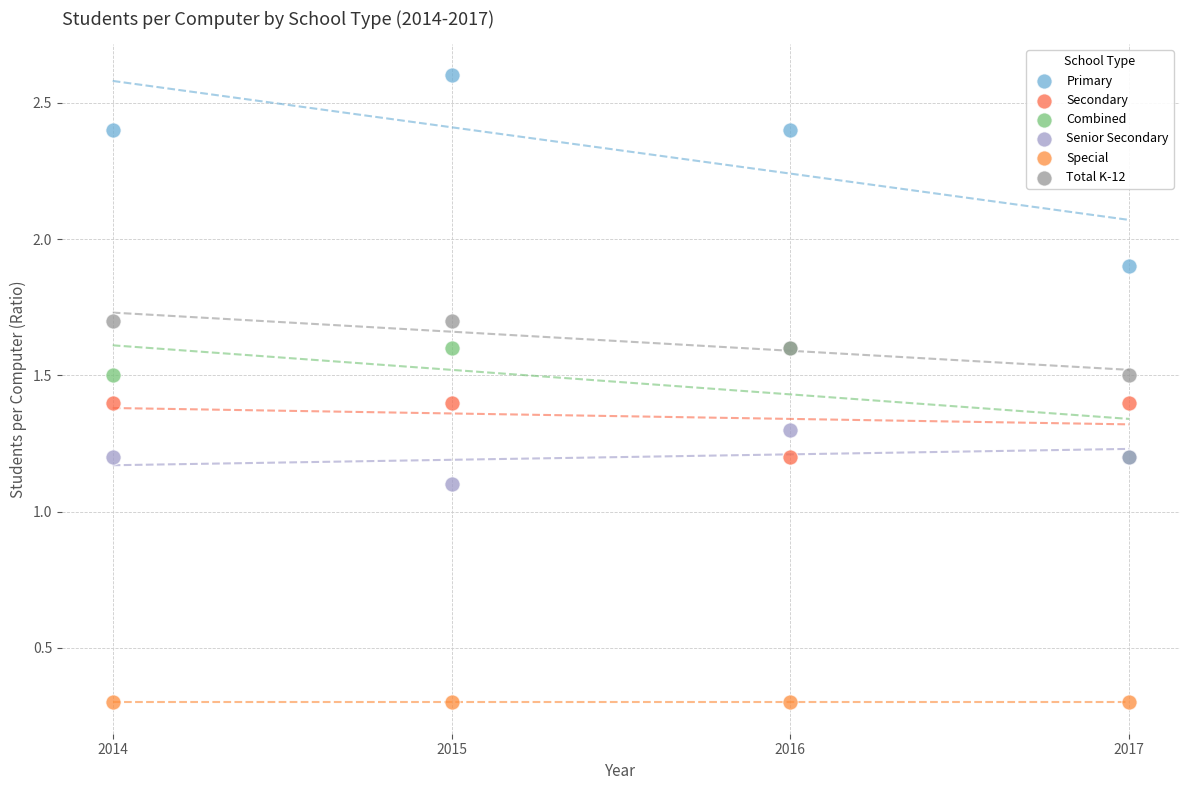

In the Combined series, what Y value is closest to 1?

1.2